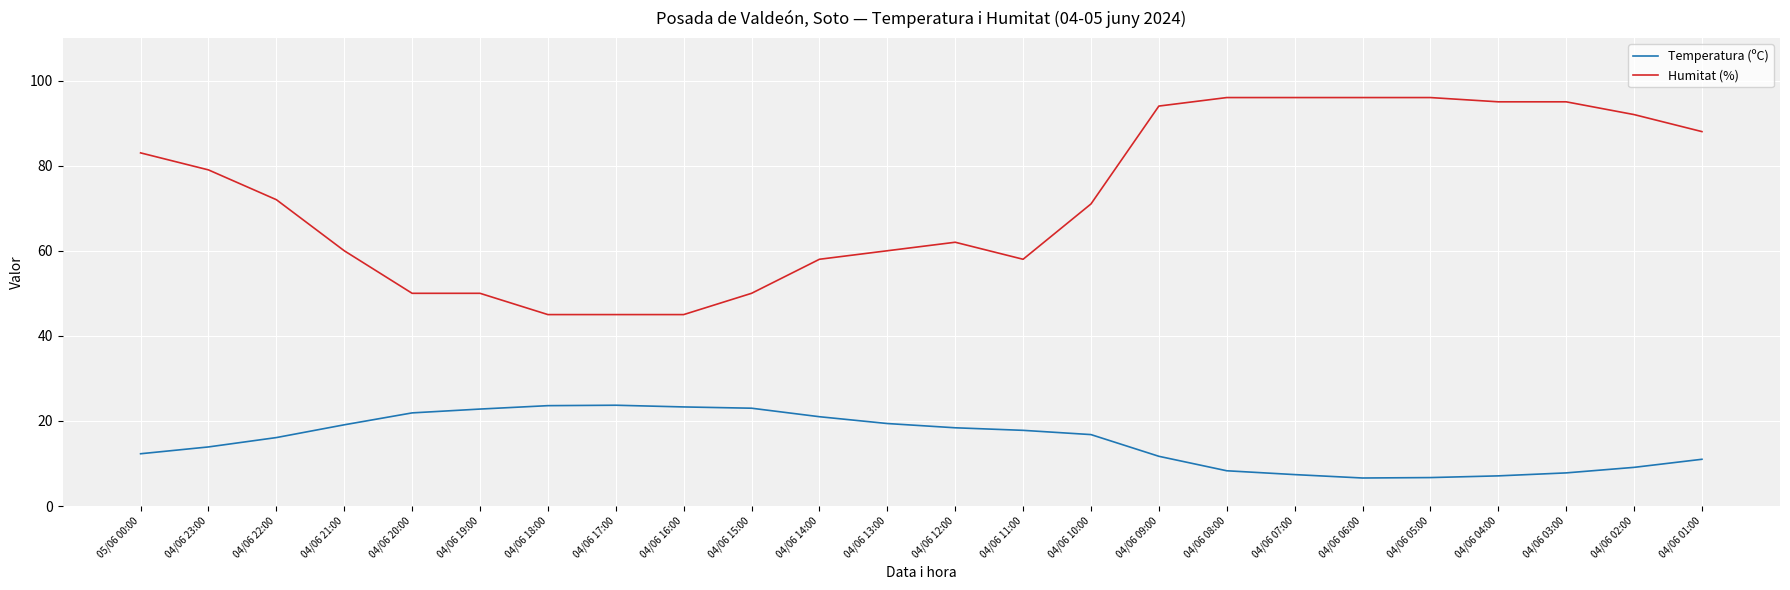

Which series has the largest range (max minus min)?

Humitat (%)